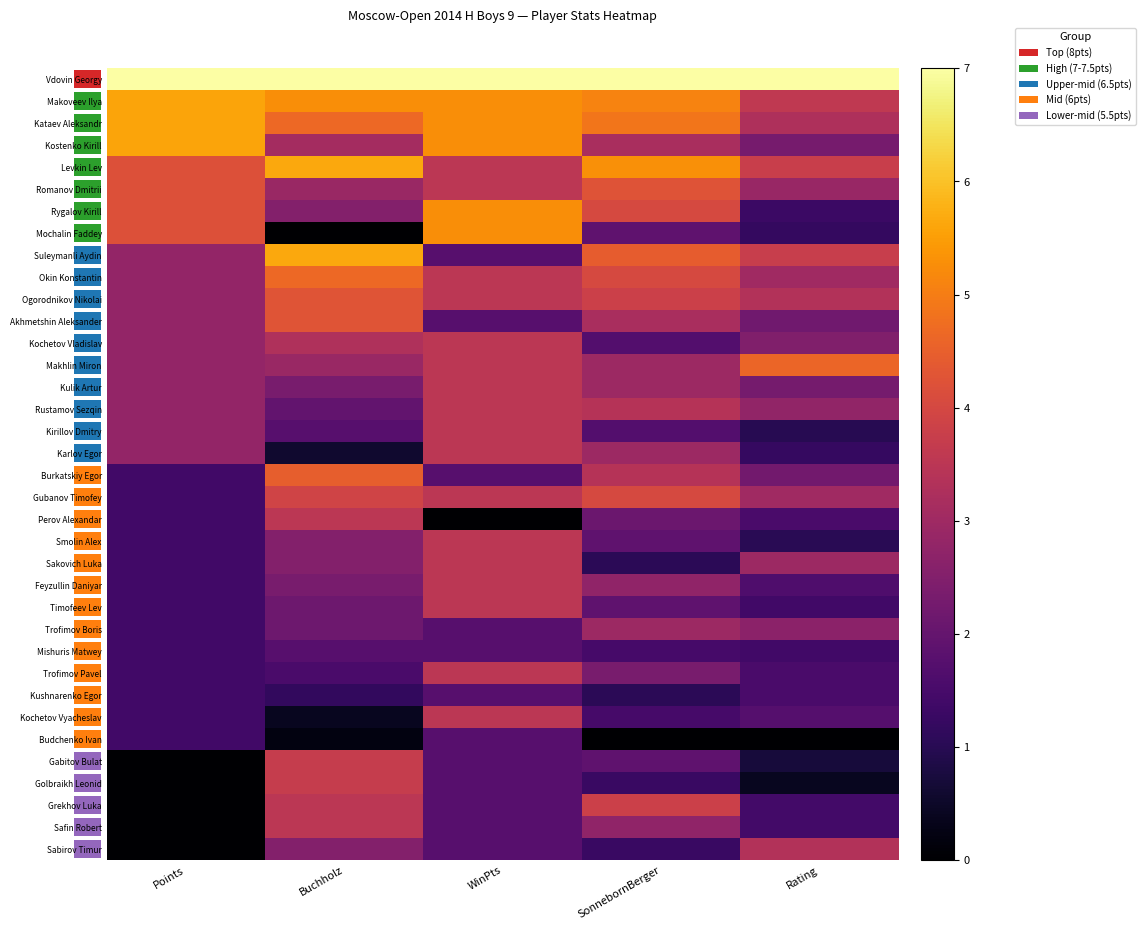

Is it true that Grekhov Luka equals 0.0 at Points?

True